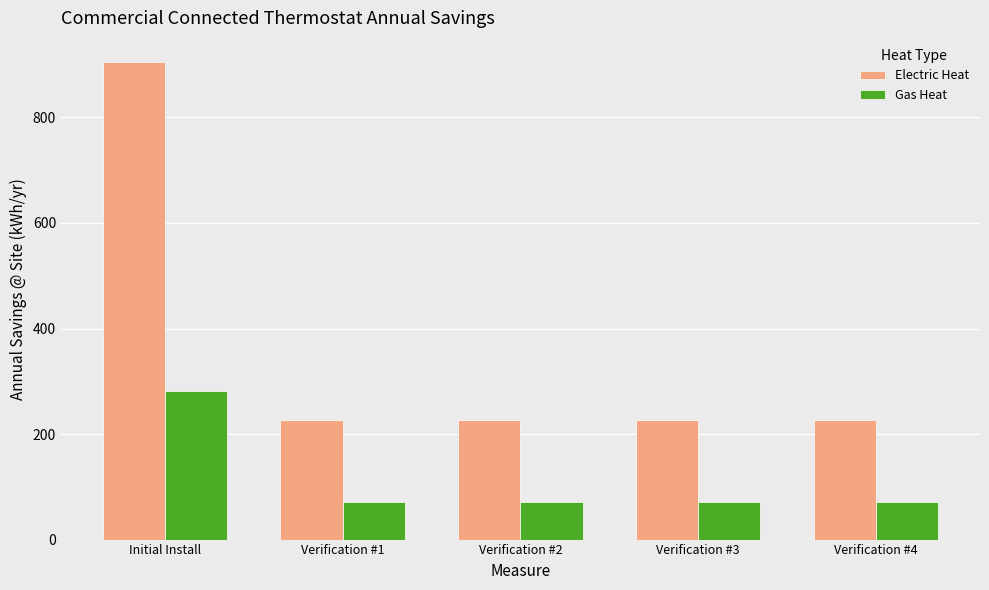

What position from the right is Verification #2?

3